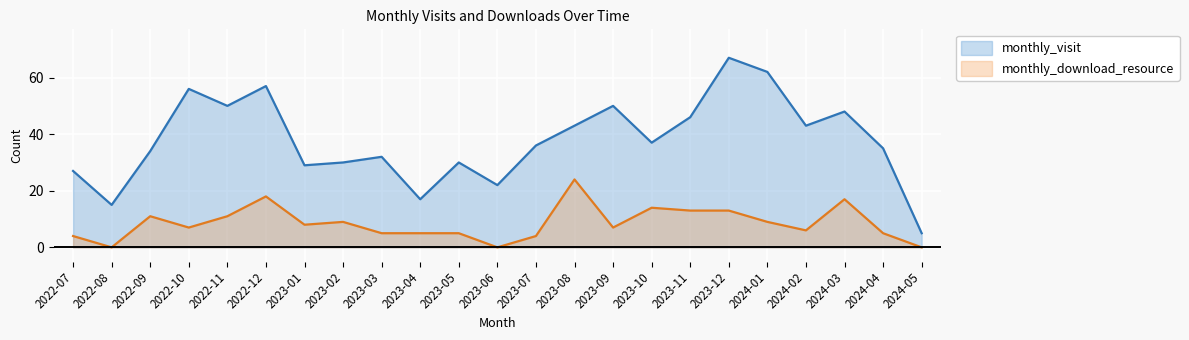

True or false: monthly_visit and monthly_download_resource intersect in this chart.

False